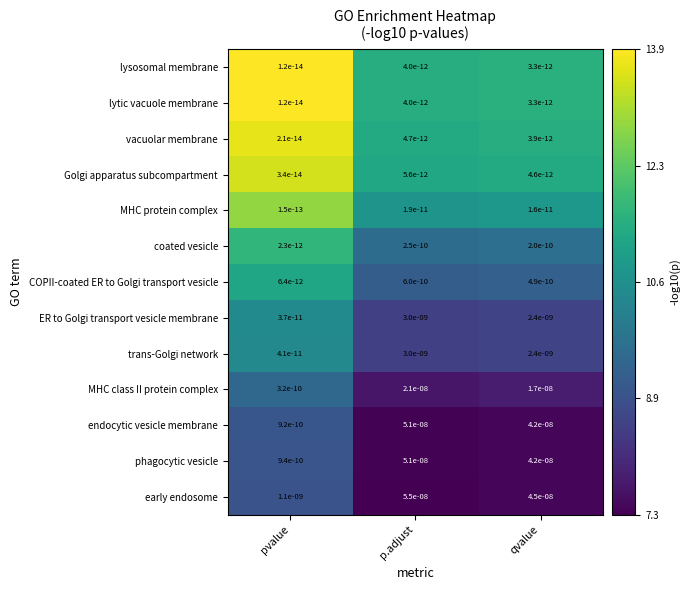

Rank the categories by MHC class II protein complex value from highest to lowest.

p.adjust, qvalue, pvalue